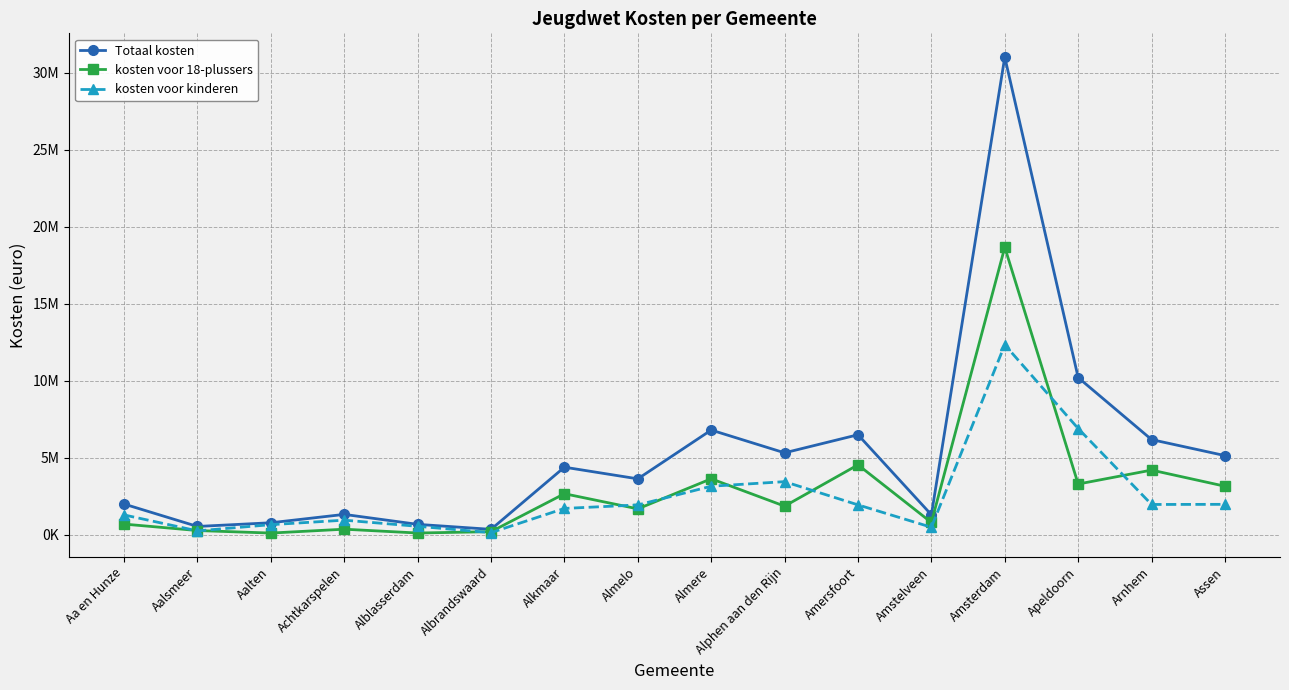

Is the value of kosten voor kinderen at Albrandswaard greater than the value of Totaal kosten at Alphen aan den Rijn?

No